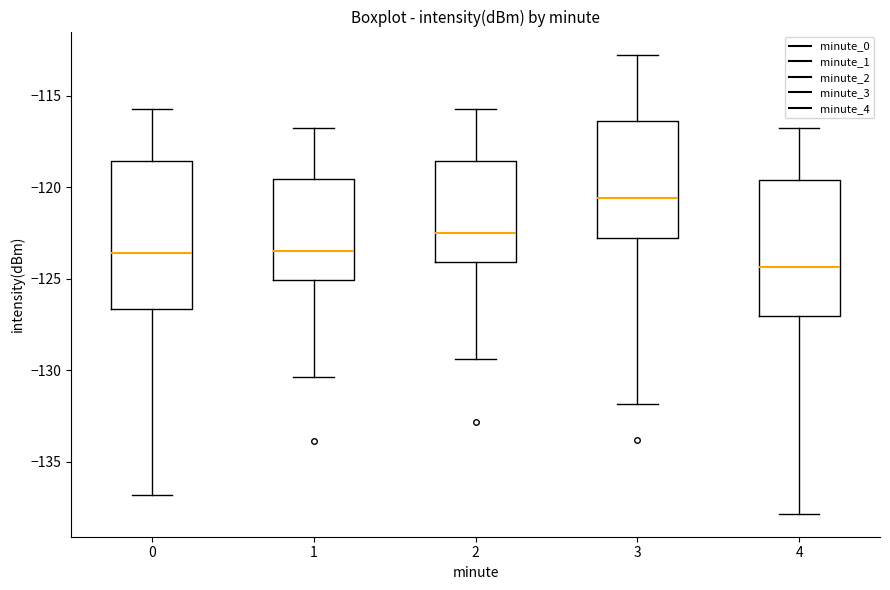

Where does the upper whisker of the box at x = 0 end on the y-axis? The values are not printed on the chart, so give them approximately, as read against the axis.

-116.0